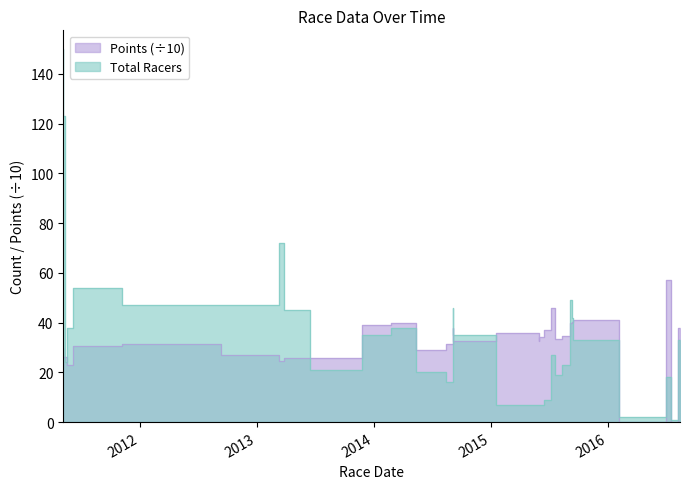

Which series has the widest spread of values?

Total Racers